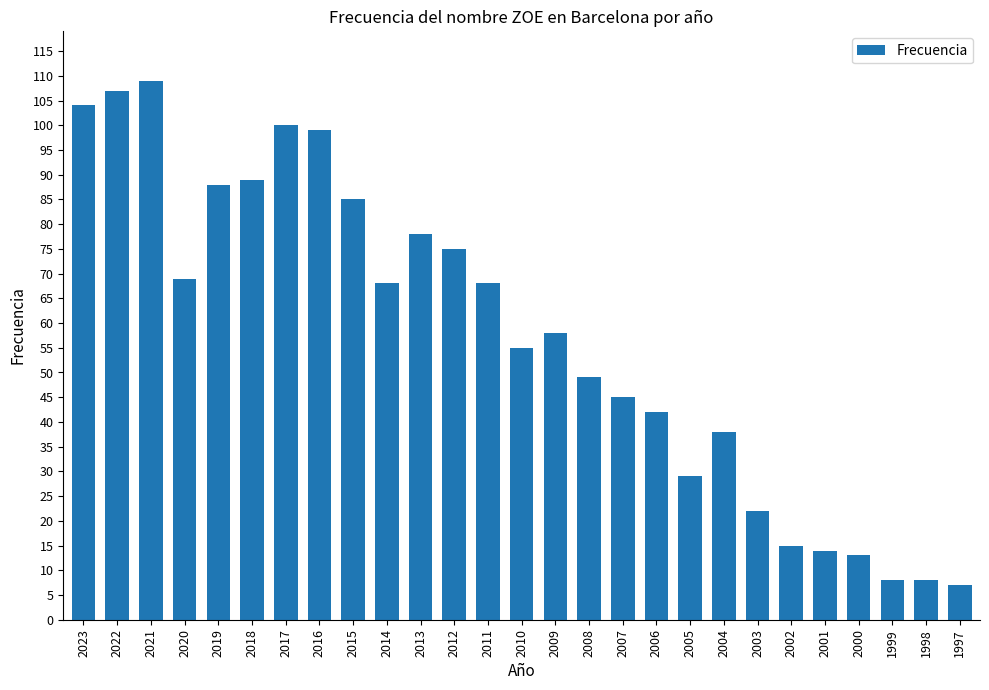

Are the bars horizontal?

No